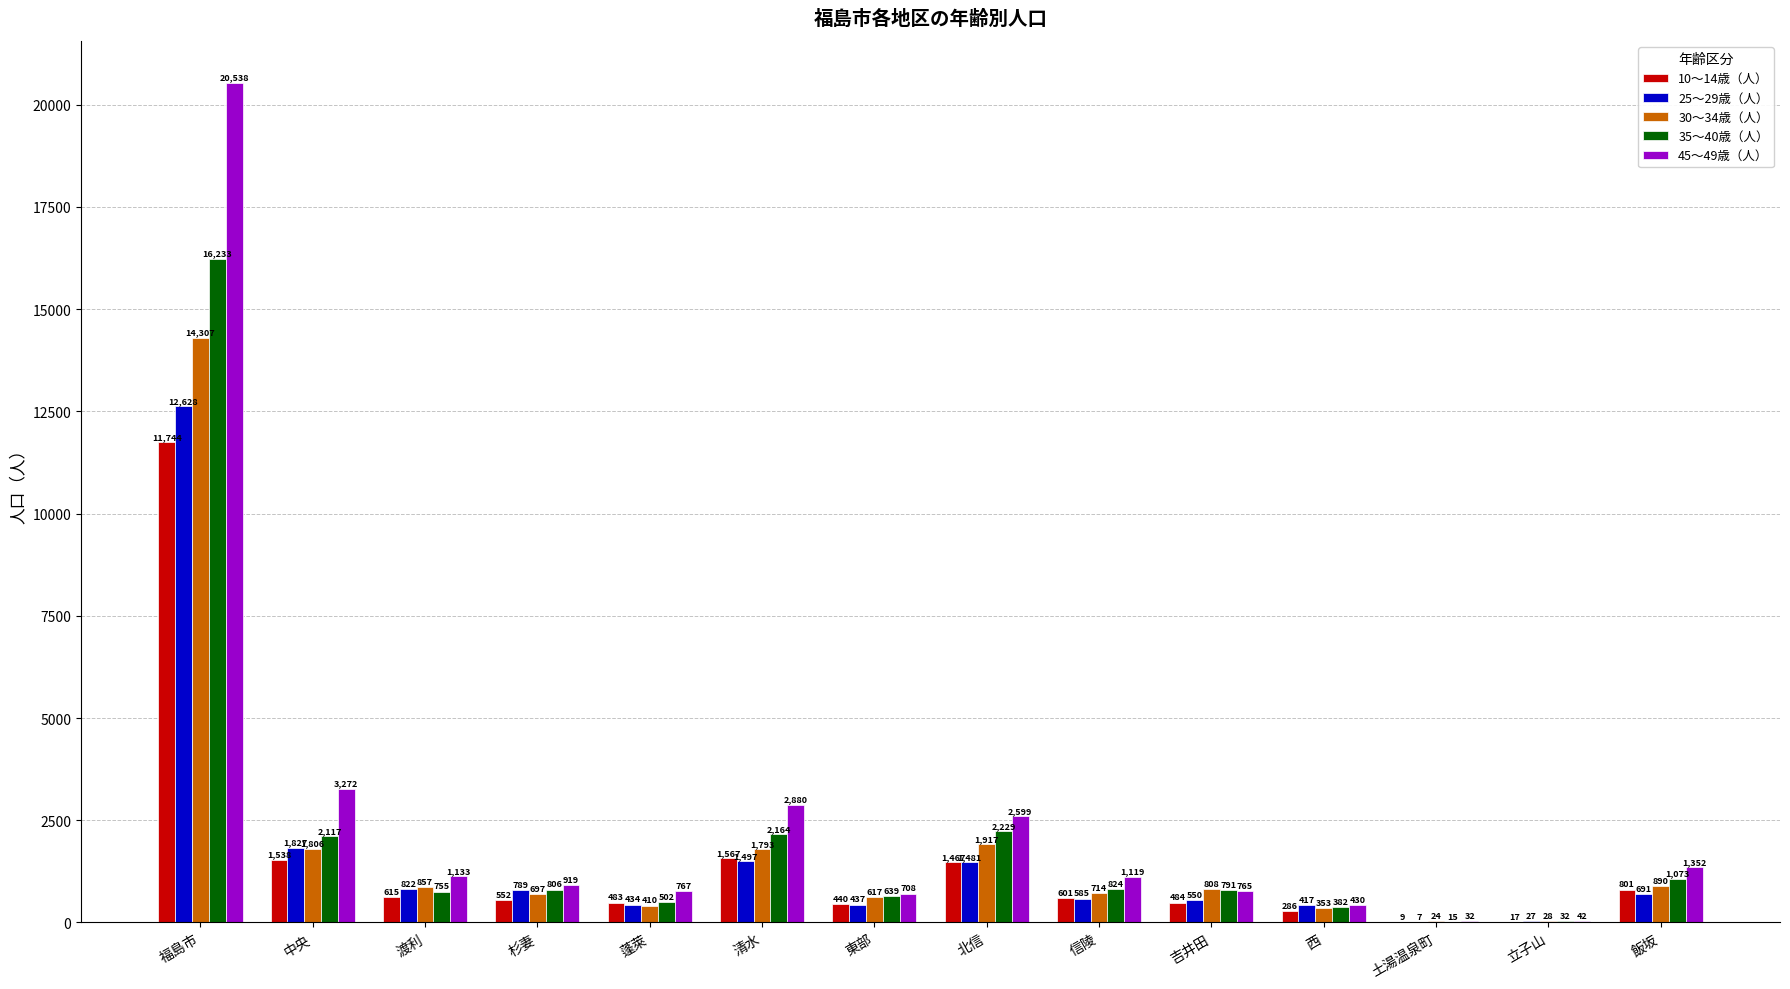

Which series changed the most between 杉妻 and 土湯温泉町?

45～49歳（人）